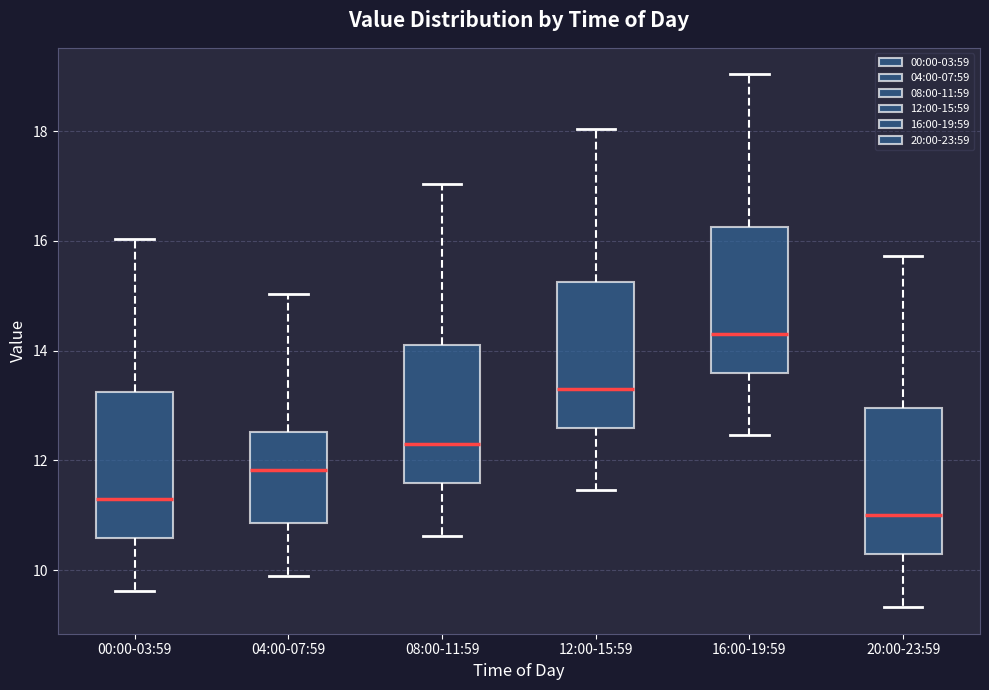

Which box's median line is the lowest?

20:00-23:59